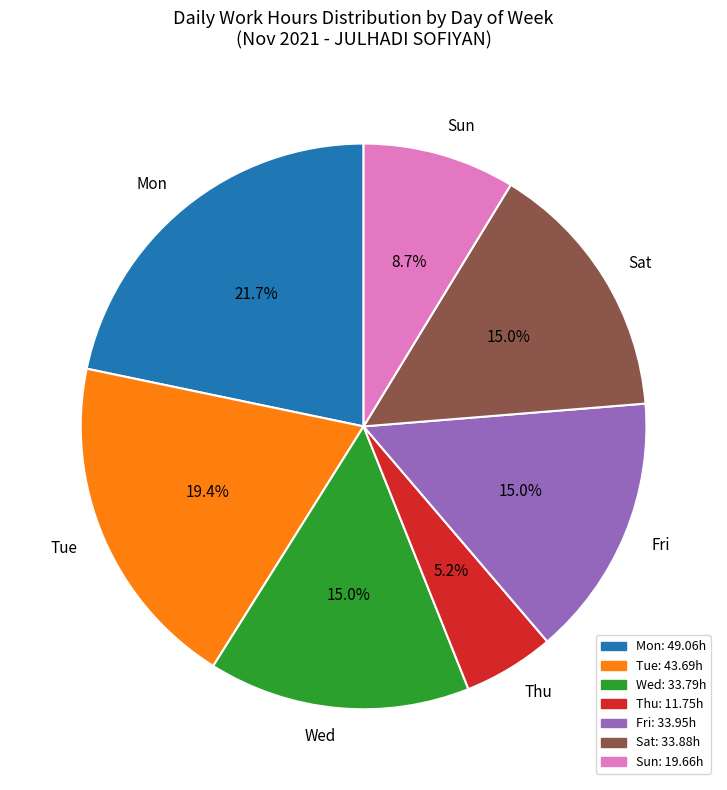

How much of the chart is everything except Tue?

80.6%